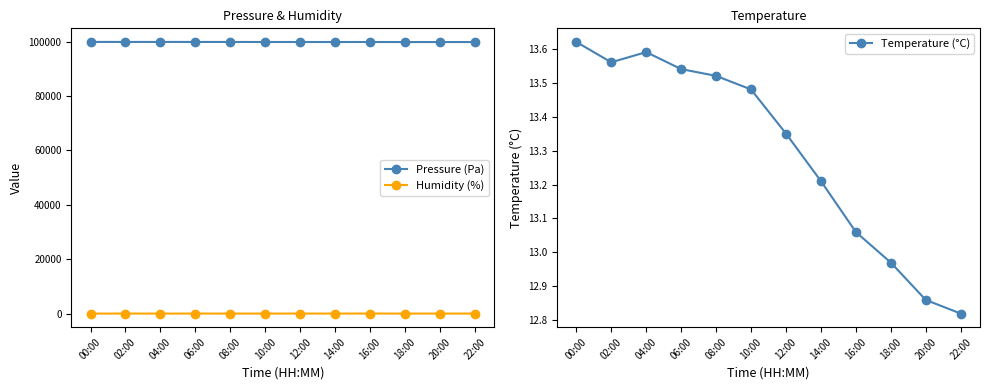

How many distinct data groups are displayed?

3